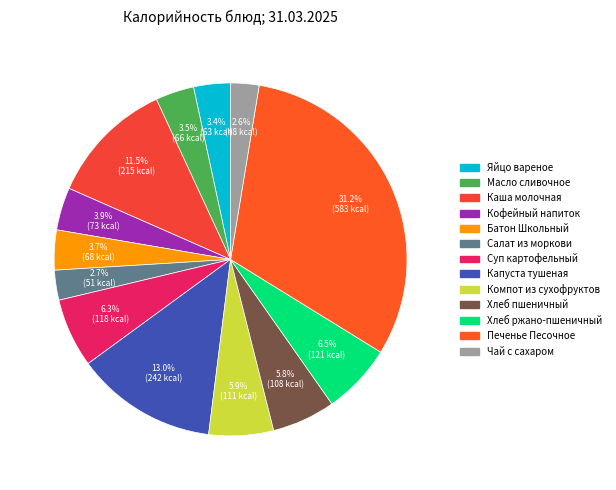

Which category has the smallest portion of the pie?

Чай с сахаром